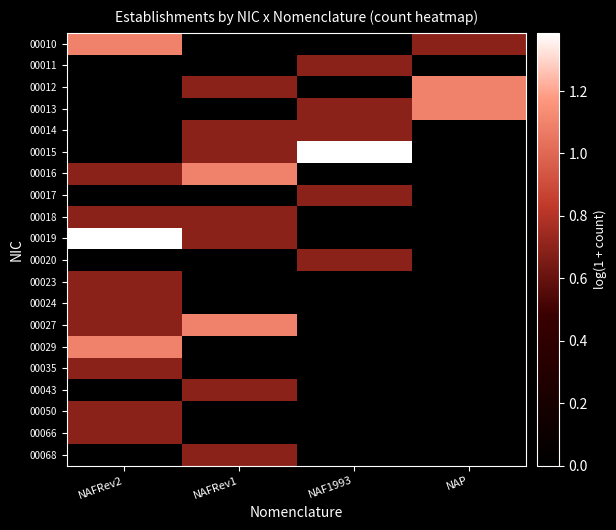

Between NAFRev2 and NAP, which series saw the biggest shift?

00019